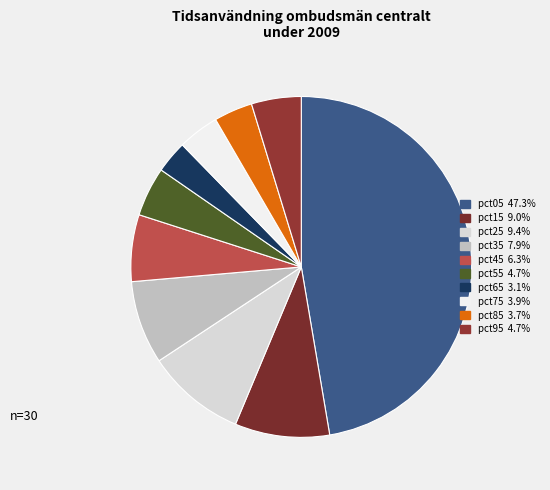

How many segments does this pie chart have?

10